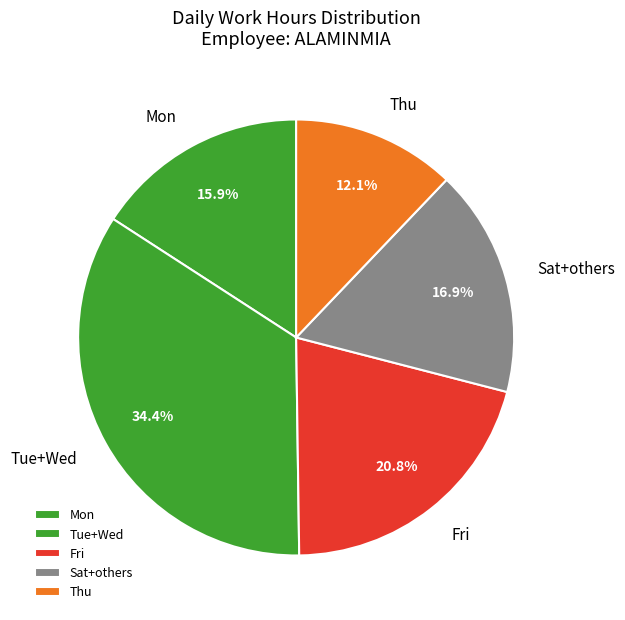

Is there any slice that represents more than half of the pie?

No